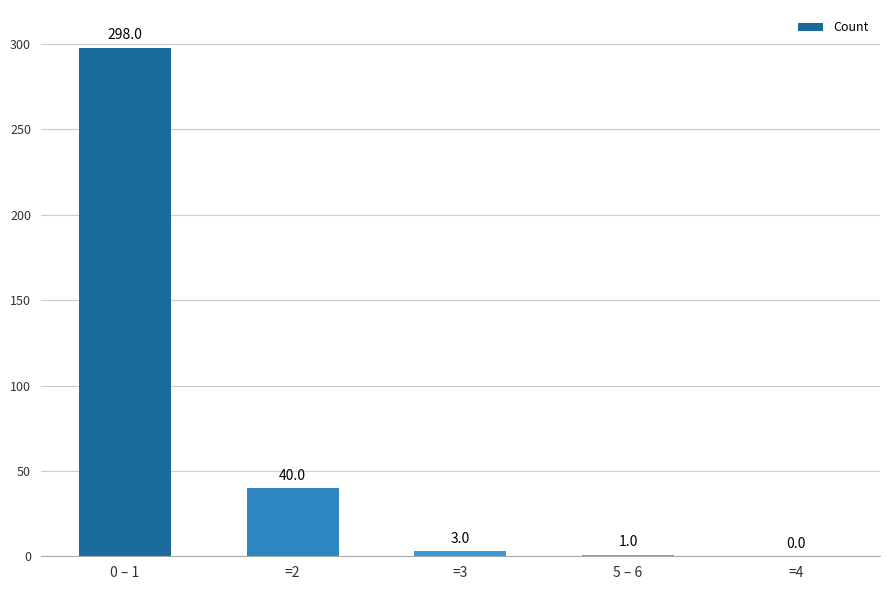

Does the chart contain stacked bars?

No